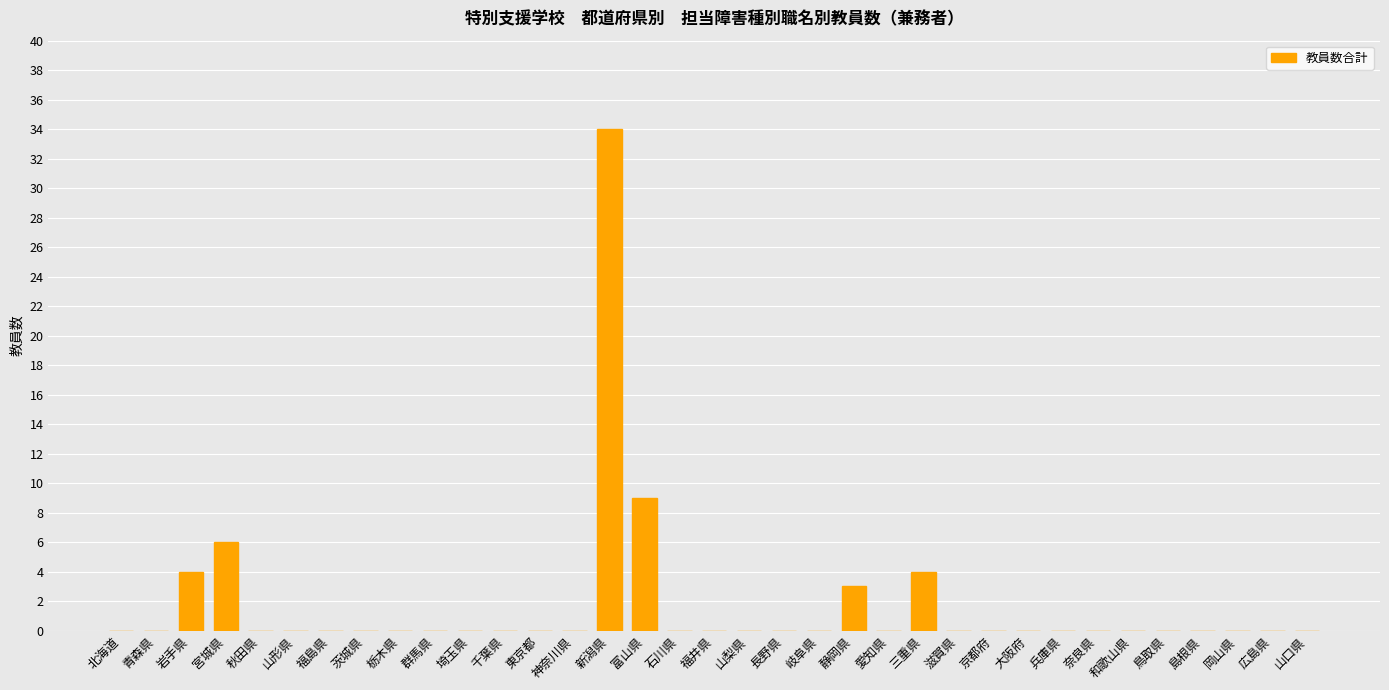

What is the greatest value displayed?

34